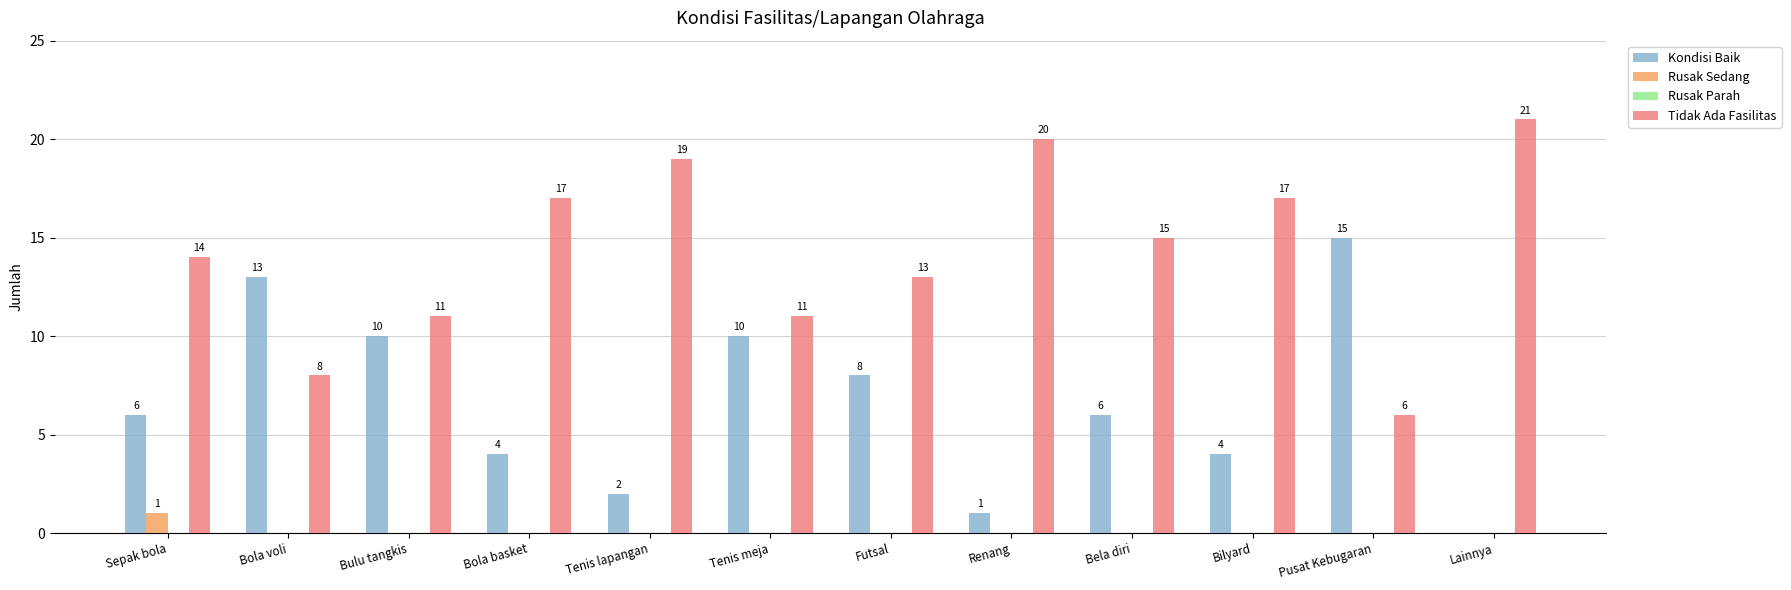

Reading left to right, list all the values displayed in this chart.

Kondisi Baik: Sepak bola=6	Bola voli=13	Bulu tangkis=10	Bola basket=4	Tenis lapangan=2	Tenis meja=10	Futsal=8	Renang=1	Bela diri=6	Bilyard=4	Pusat Kebugaran=15	Lainnya=0
Rusak Sedang: Sepak bola=1	Bola voli=0	Bulu tangkis=0	Bola basket=0	Tenis lapangan=0	Tenis meja=0	Futsal=0	Renang=0	Bela diri=0	Bilyard=0	Pusat Kebugaran=0	Lainnya=0
Tidak Ada Fasilitas: Sepak bola=14	Bola voli=8	Bulu tangkis=11	Bola basket=17	Tenis lapangan=19	Tenis meja=11	Futsal=13	Renang=20	Bela diri=15	Bilyard=17	Pusat Kebugaran=6	Lainnya=21